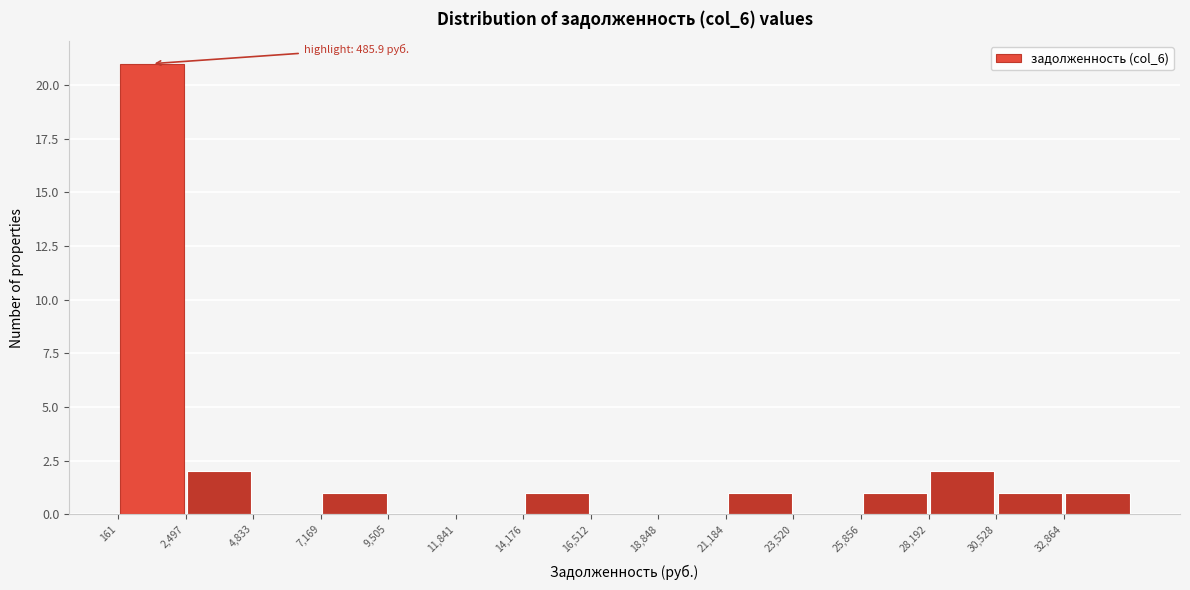

Over which range of the x-axis is the bar tallest?

0 to 2500